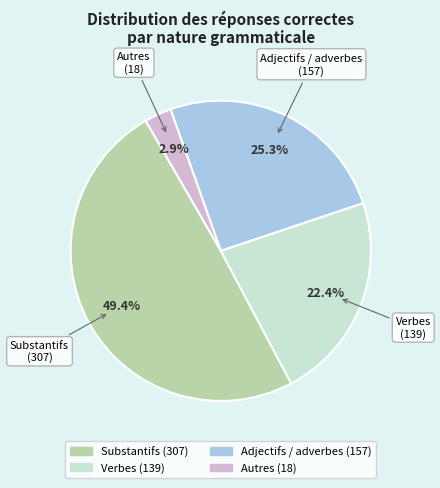

Approximately how many times larger is the value at Substantifs compared to Verbes?

2.2